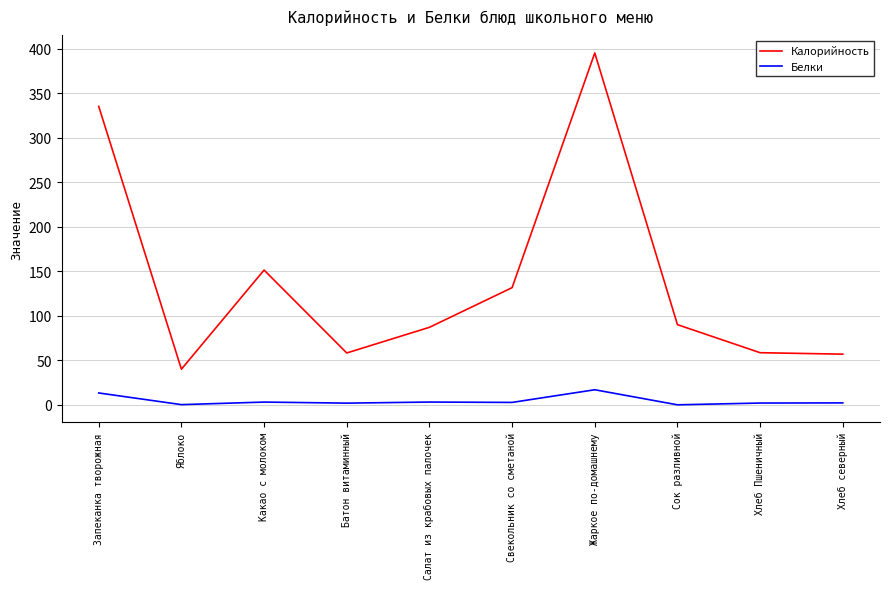

Is the value of Калорийность at Хлеб Пшеничный greater than the value of Белки at Сок разливной?

Yes